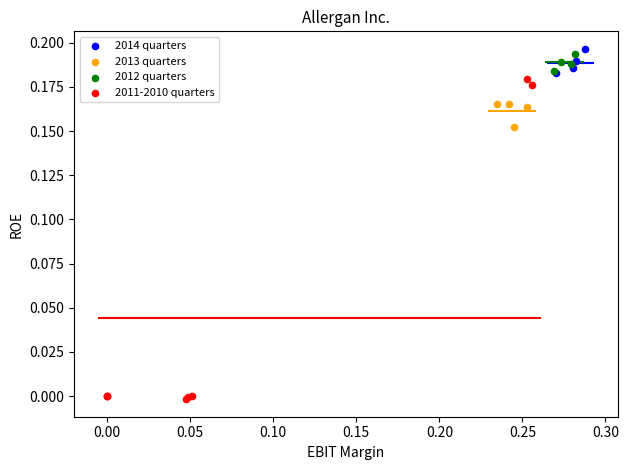

Which series contains the lowest Y value?

2011-2010 quarters